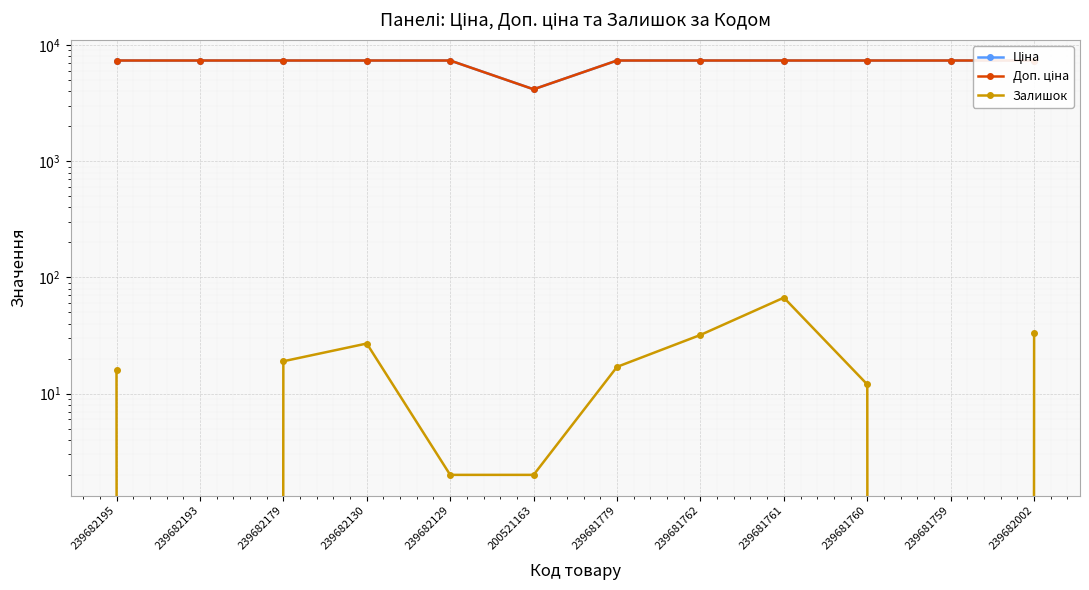

What is the spread (max minus min) of values at 239682193?

7360.2